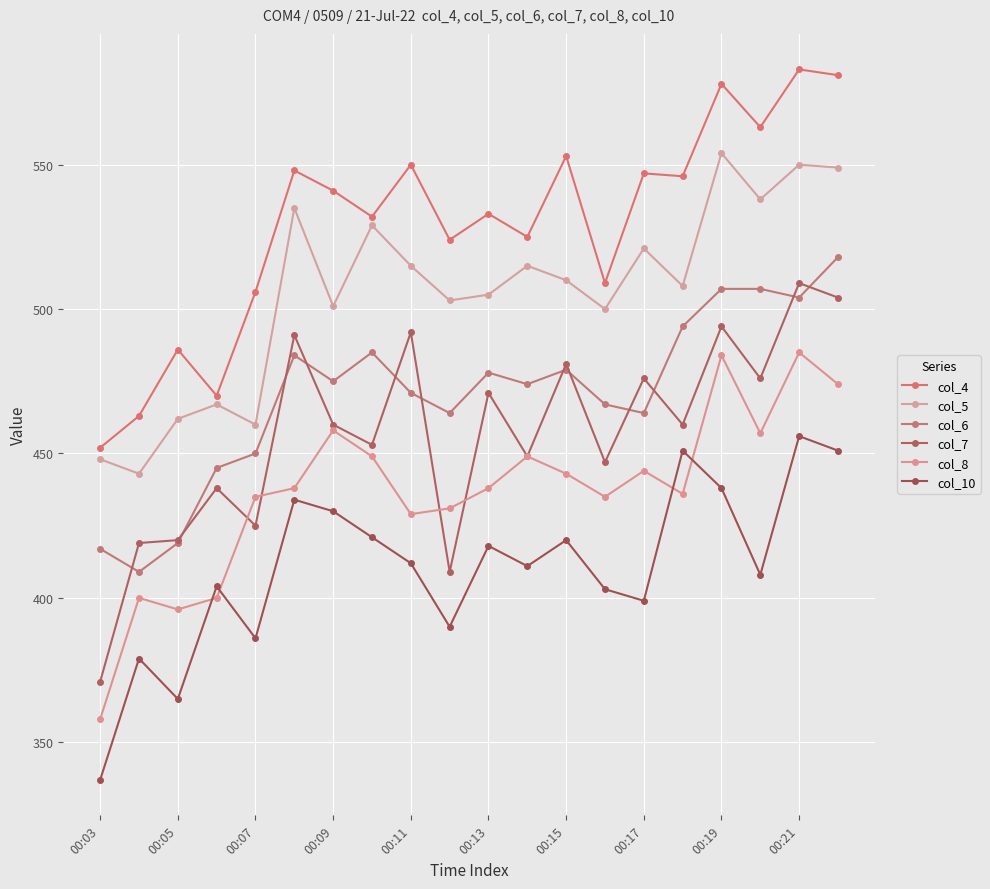

Count the number of data series in this chart.

6